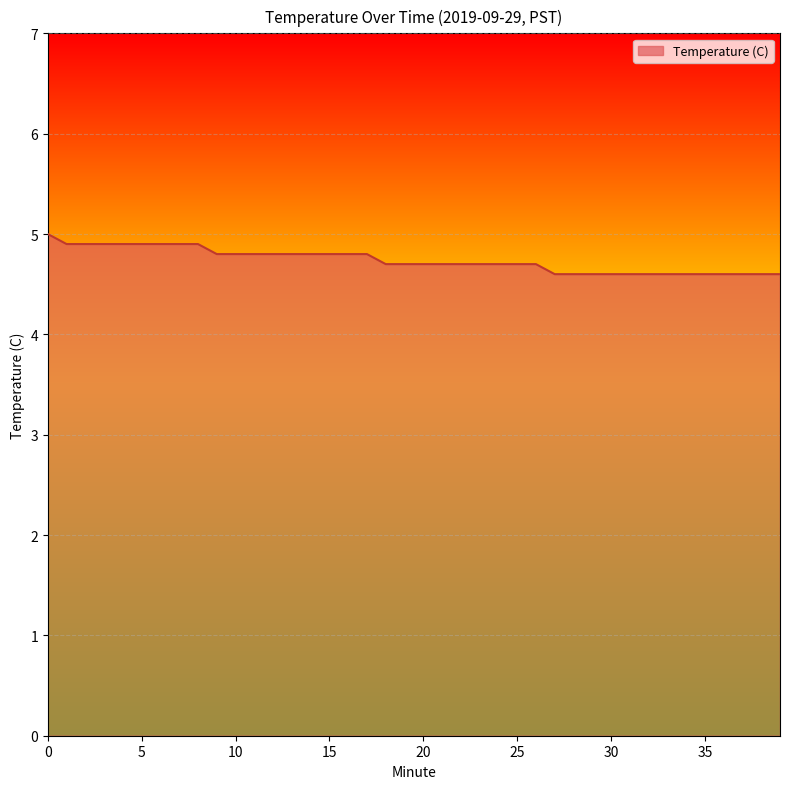

What is the difference between the maximum and minimum values?

0.4